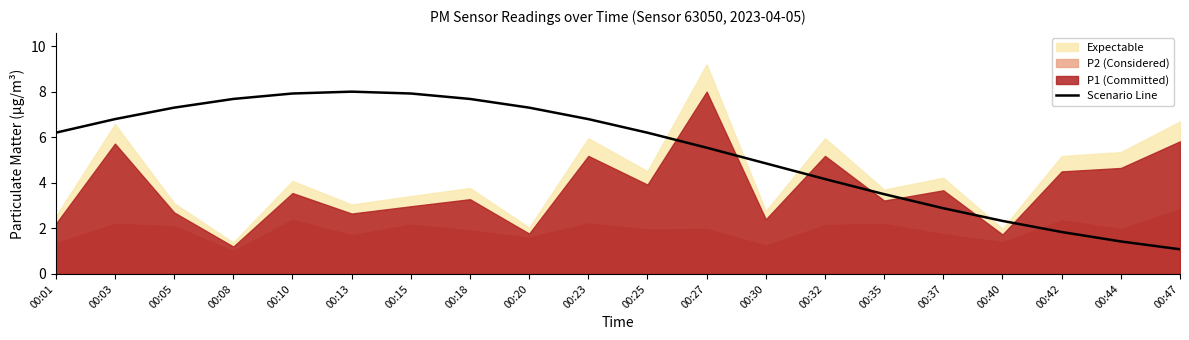

The value at 00:25 is 6.2. True or false?

True